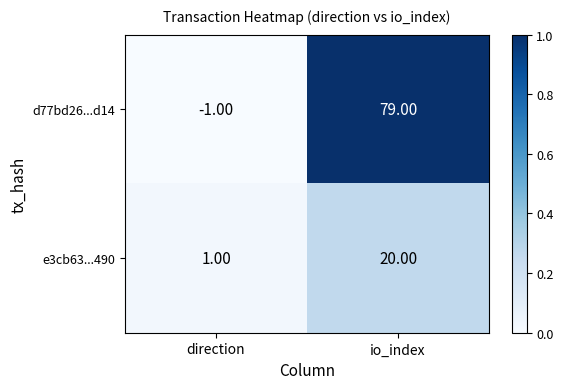

Which series changed the most between direction and io_index?

d77bd26...d14